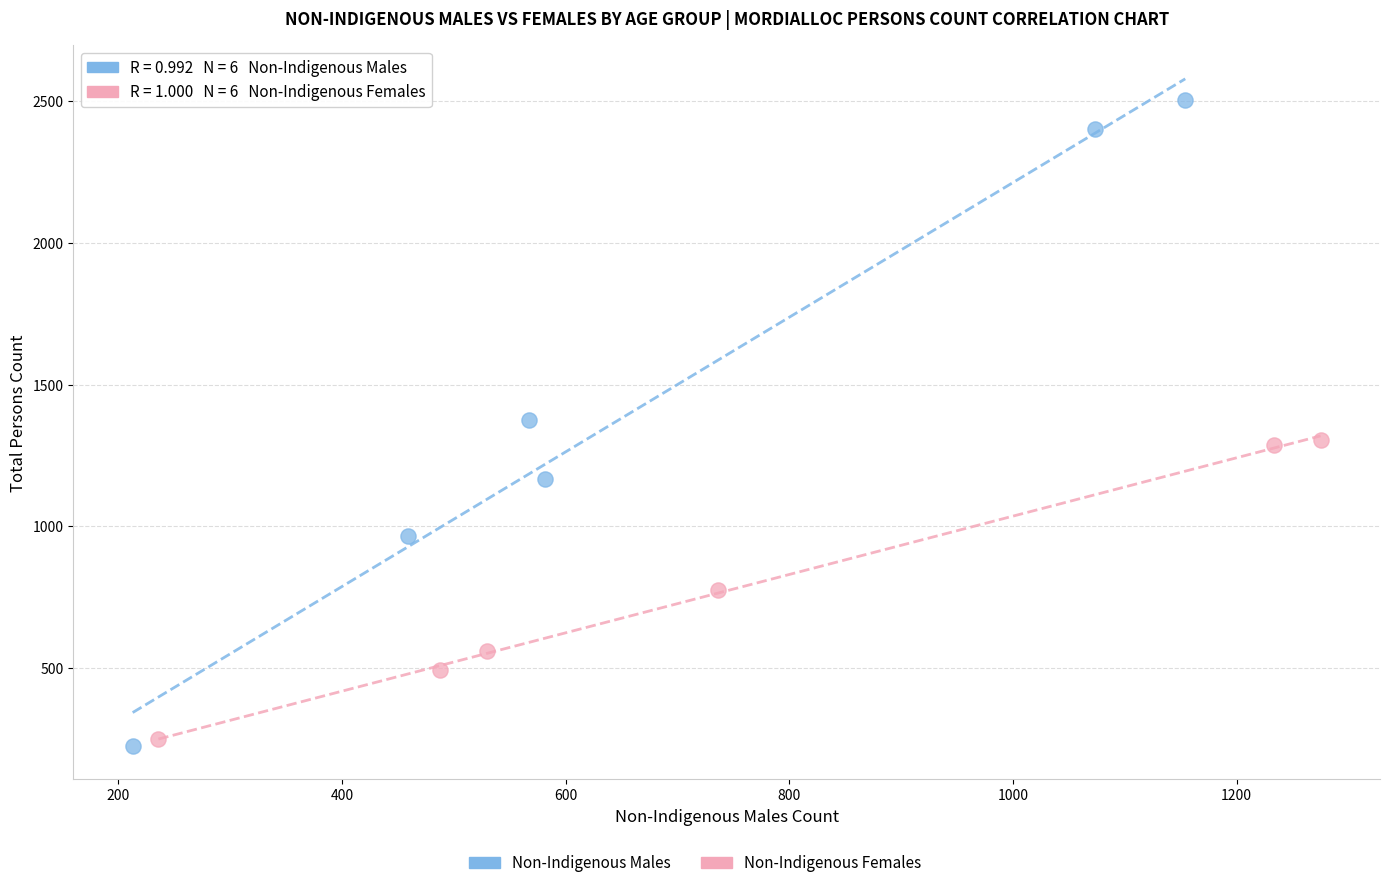

Which series has the widest spread of Y values?

Non-Indigenous Males